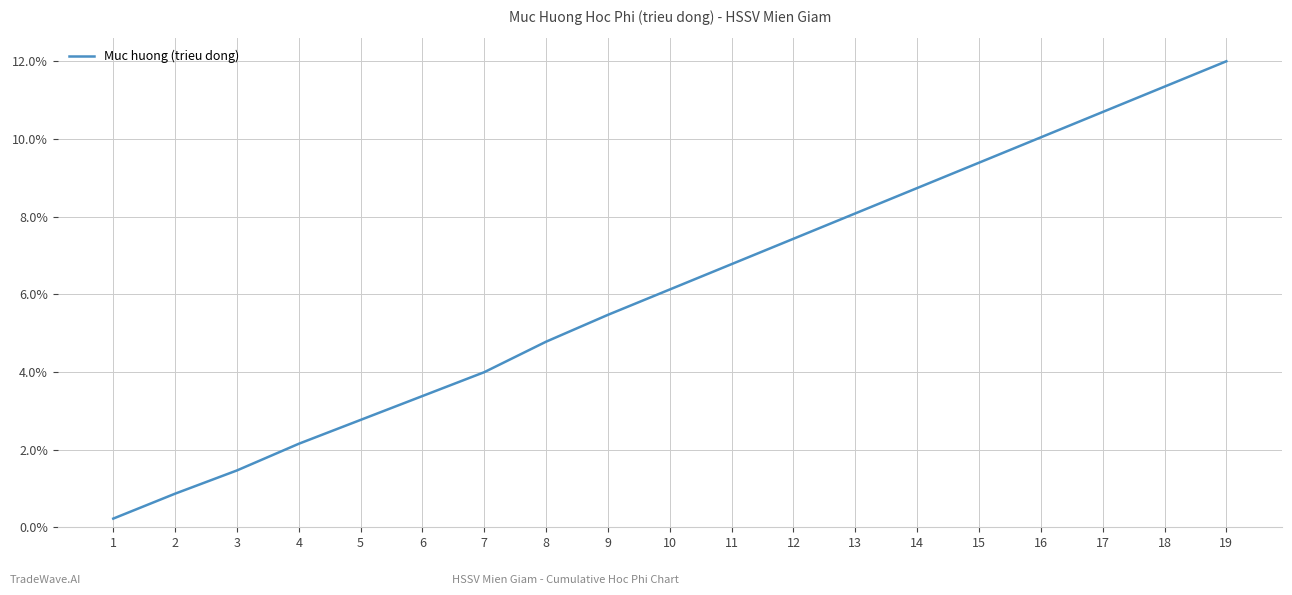

What is the average value?

0.1